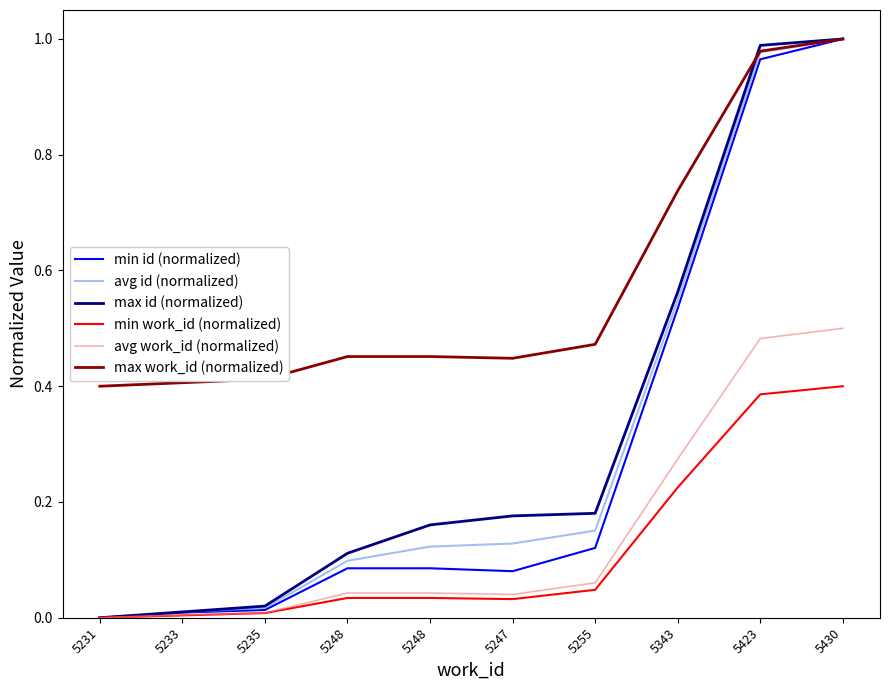

True or false: avg work_id (normalized) and max work_id (normalized) cross at least once.

False